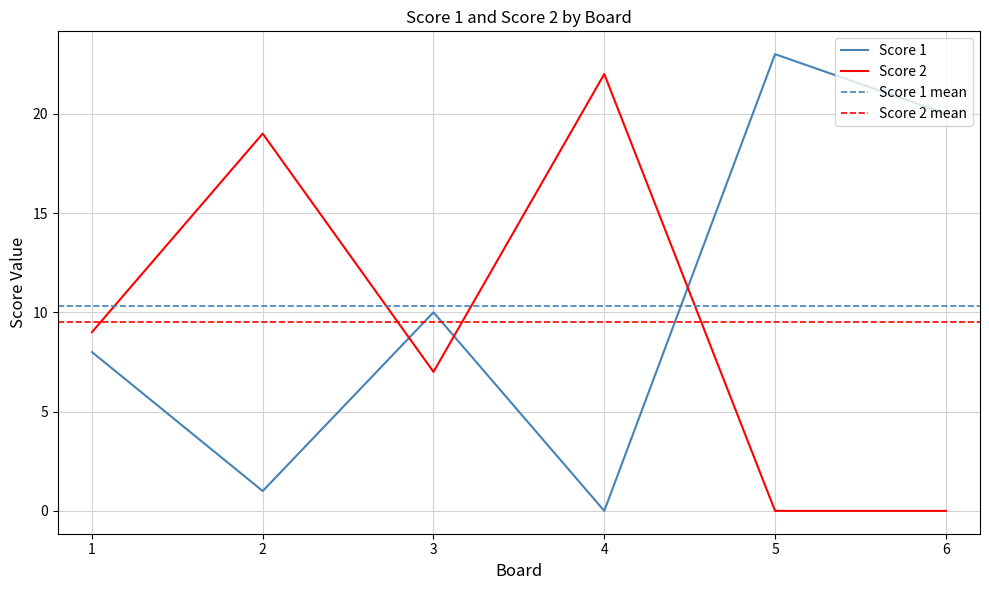

In Score 2, how many points are higher than both neighbors (excluding endpoints)?

2